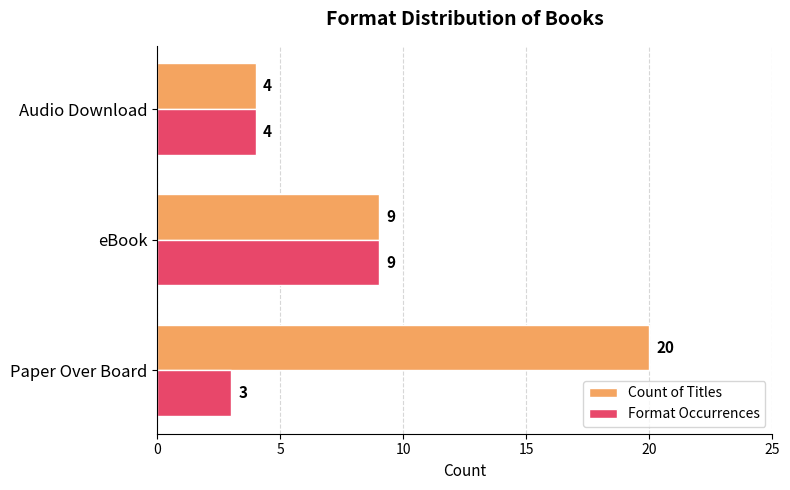

At which label is Format Occurrences closest to 6?

Audio Download